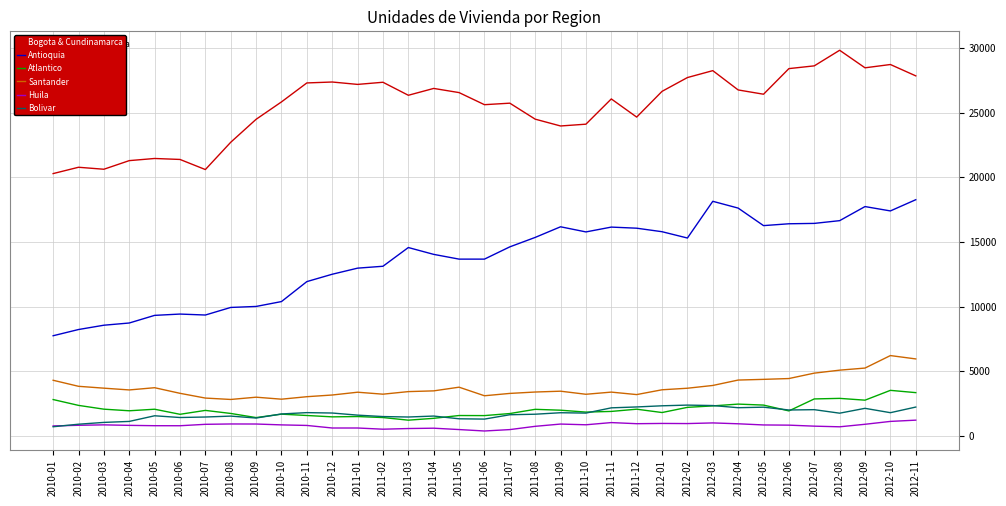

What is the difference between the maximum and minimum values in the Bogota & Cundinamarca series?

9535